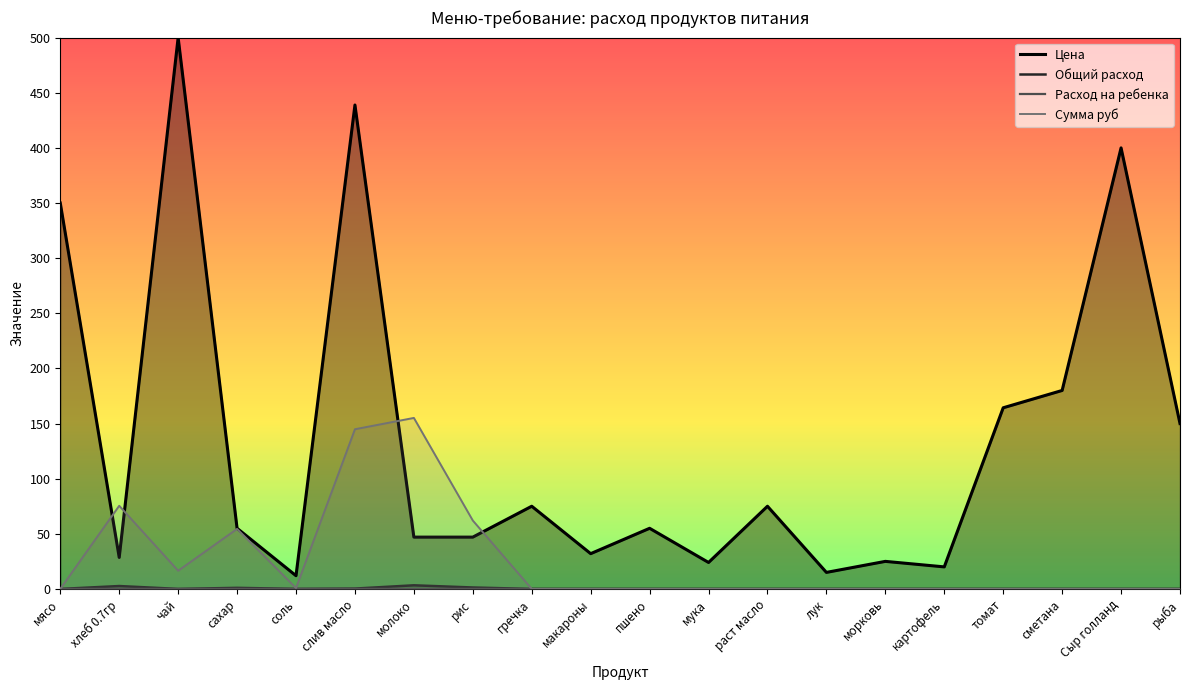

Reading left to right, transcribe all the data shown in this chart.

Цена: мясо=350.0	хлеб 0.7гр=28.6	чай=500.0	сахар=55.0	соль=12.0	слив масло=438.9	молоко=47.0	рис=47.0	гречка=75.0	макароны=32.0	пшено=55.0	мука=24.0	раст масло=75.0	лук=15.0	морковь=25.0	картофель=20.0	томат=164.3	сметана=180.0	Сыр голланд=400.0	рыба=150.0
Общий расход: мясо=0.0	хлеб 0.7гр=2.6	чай=0.0	сахар=1.0	соль=0.1	слив масло=0.3	молоко=3.3	рис=1.3	гречка=0.0	макароны=0.0	пшено=0.0	мука=0.0	раст масло=0.0	лук=0.0	морковь=0.0	картофель=0.0	томат=0.0	сметана=0.0	Сыр голланд=0.0	рыба=0.0
Расход на ребенка: мясо=0.0	хлеб 0.7гр=0.1	чай=0.0	сахар=0.0	соль=0.0	слив масло=0.0	молоко=0.1	рис=0.0	гречка=0.0	макароны=0.0	пшено=0.0	мука=0.0	раст масло=0.0	лук=0.0	морковь=0.0	картофель=0.0	томат=0.0	сметана=0.0	Сыр голланд=0.0	рыба=0.0
Сумма руб: мясо=0.0	хлеб 0.7гр=75.4	чай=16.5	сахар=54.5	соль=0.8	слив масло=144.8	молоко=155.1	рис=62.0	гречка=0.0	макароны=0.0	пшено=0.0	мука=0.0	раст масло=0.0	лук=0.0	морковь=0.0	картофель=0.0	томат=0.0	сметана=0.0	Сыр голланд=0.0	рыба=0.0